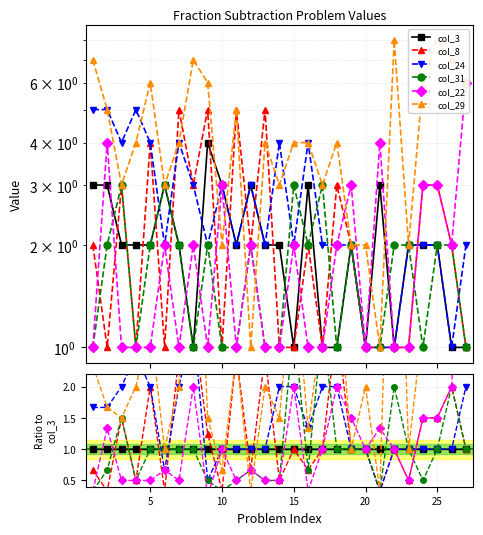

What is the maximum value shown in the chart?

8.0